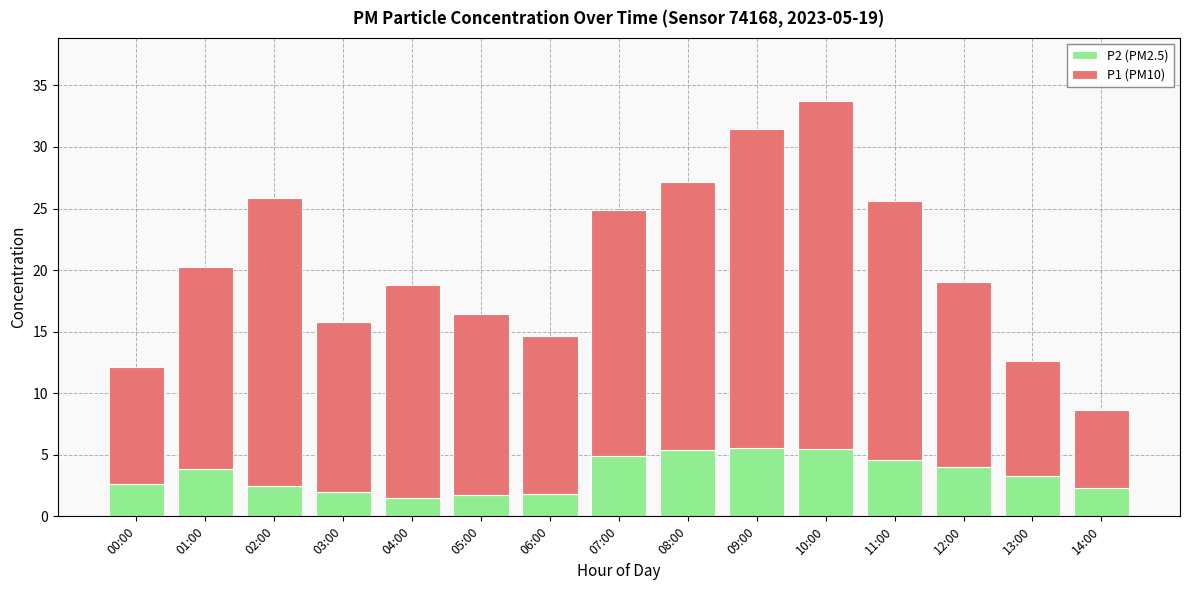

What is the total value across all series at 02:00?

25.8